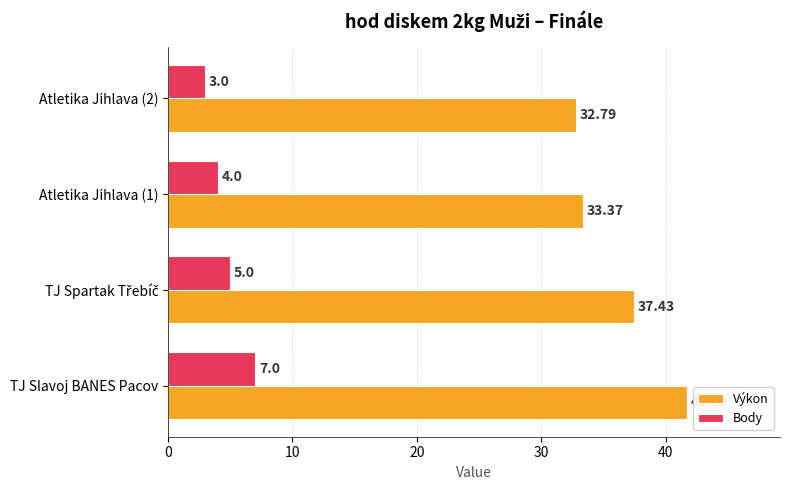

Rank the series by their average value, from lowest to highest.

Body, Výkon